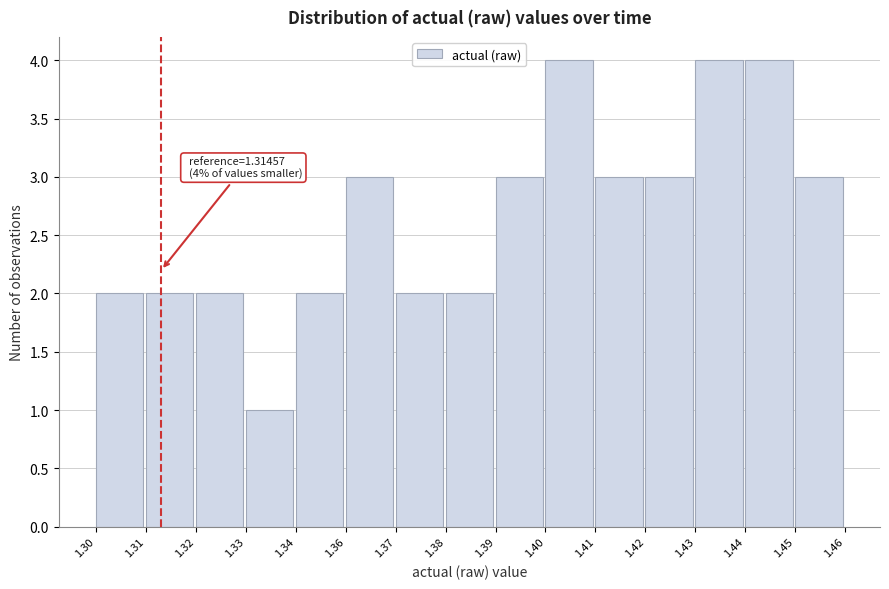

Reading right to left, what are all the values shown in this chart?

3	4	4	3	3	4	3	2	2	3	2	1	2	2	2